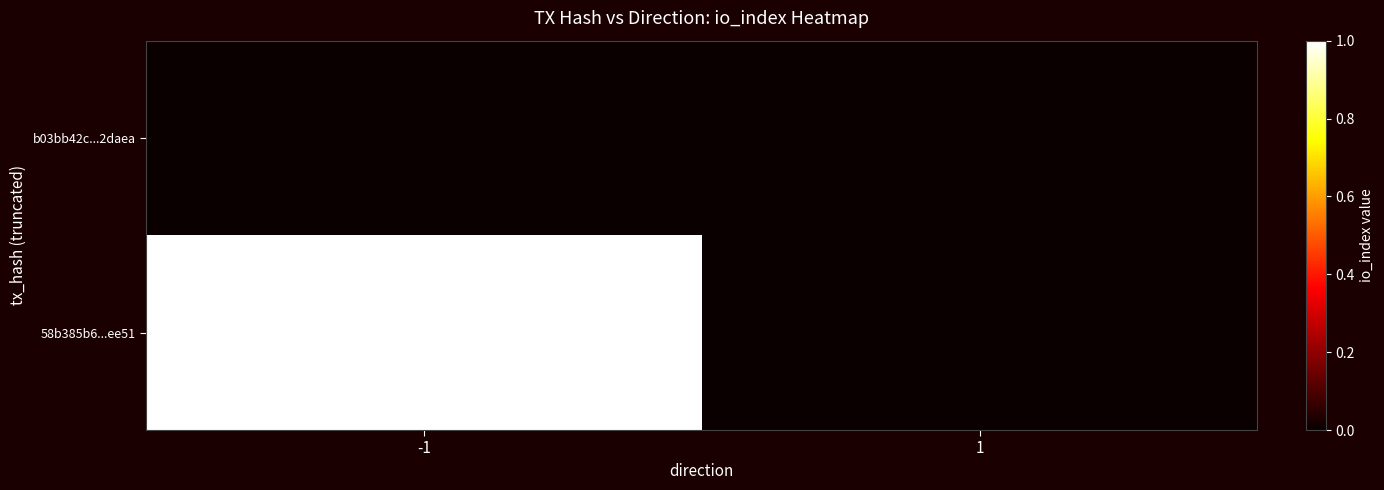

Reading left to right, list all the values displayed in this chart.

b03bb42c...2daea: -1=0	1=0
58b385b6...ee51: -1=1	1=0